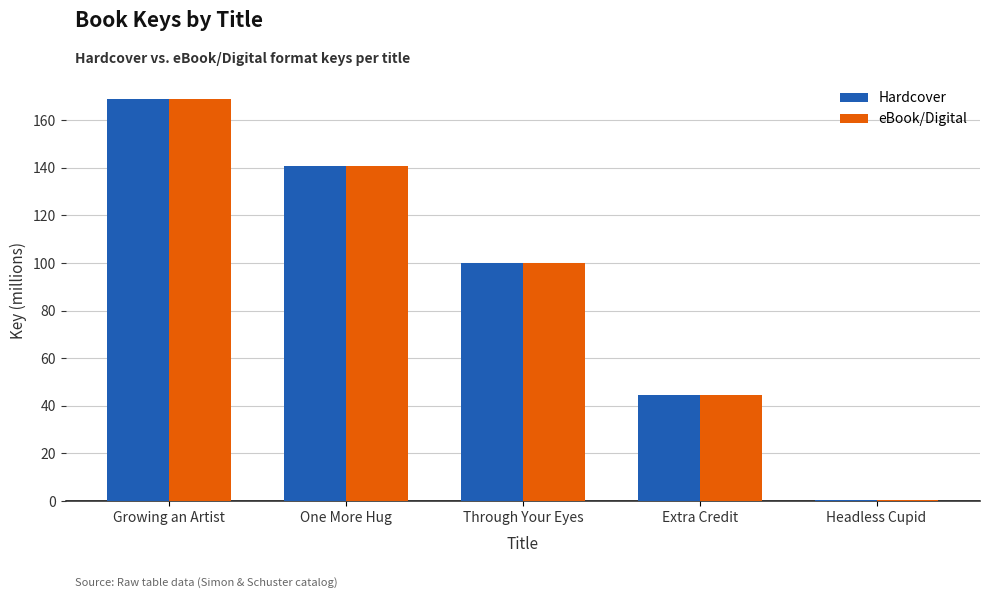

The value of eBook/Digital at Extra Credit is 44.5. True or false?

True